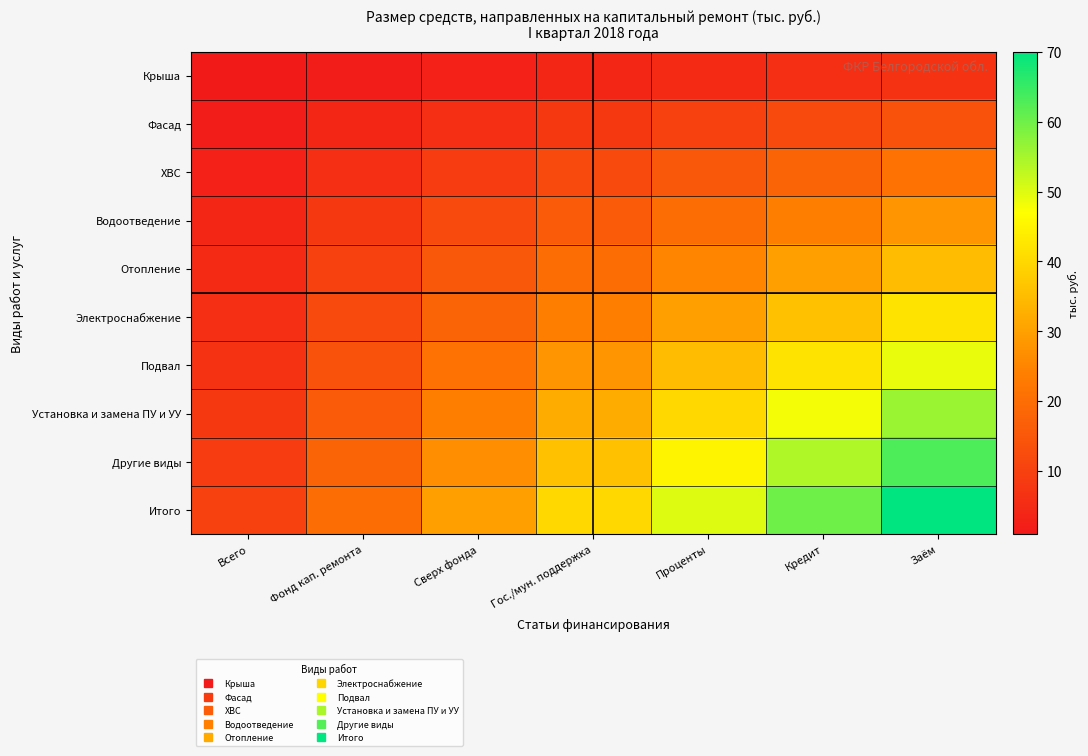

At how many categories does at least one series exceed 24?

5